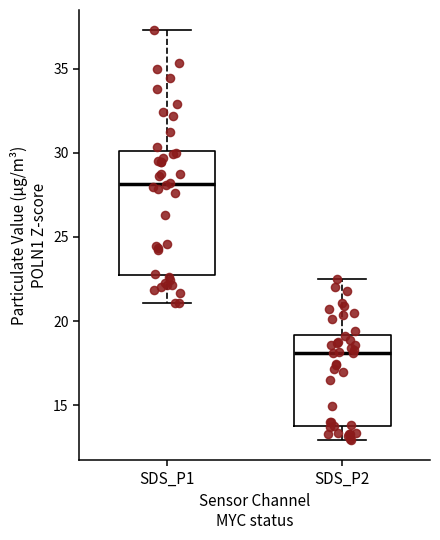

Reading left to right, read every box against the y-axis: the position of its median line, the range the box covers, and the ends of its whiskers. The values are not printed on the chart, so give them approximately, as read against the axis.

SDS_P1: median 28.0, box 23.0 to 30.0, whiskers 21.0 to 37.5
SDS_P2: median 18.0, box 14.0 to 19.0, whiskers 13.0 to 22.5